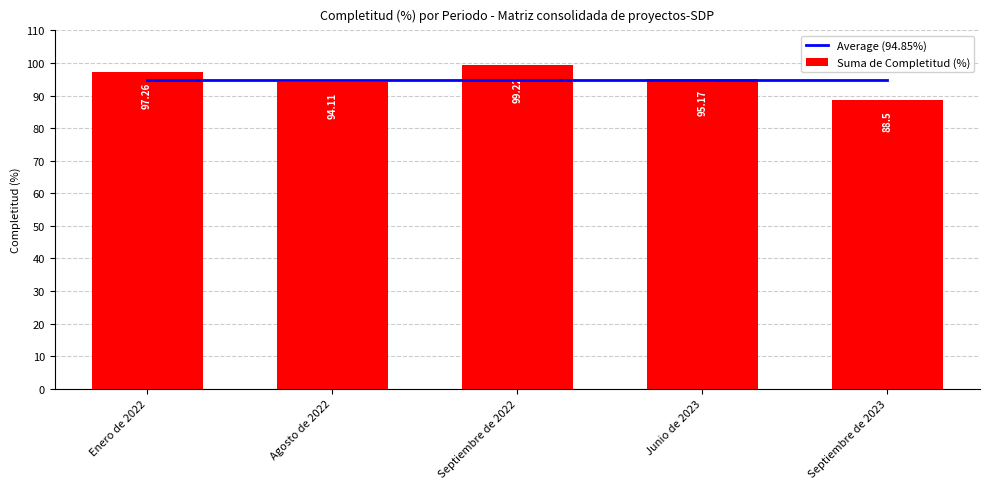

Rank the categories by Average (94.85%) value from lowest to highest.

Enero de 2022, Agosto de 2022, Septiembre de 2022, Junio de 2023, Septiembre de 2023